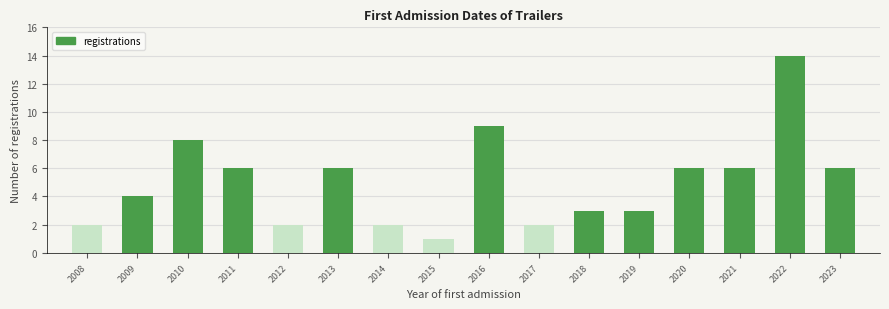

Reading left to right, list all the values displayed in this chart.

2	4	8	6	2	6	2	1	9	2	3	3	6	6	14	6